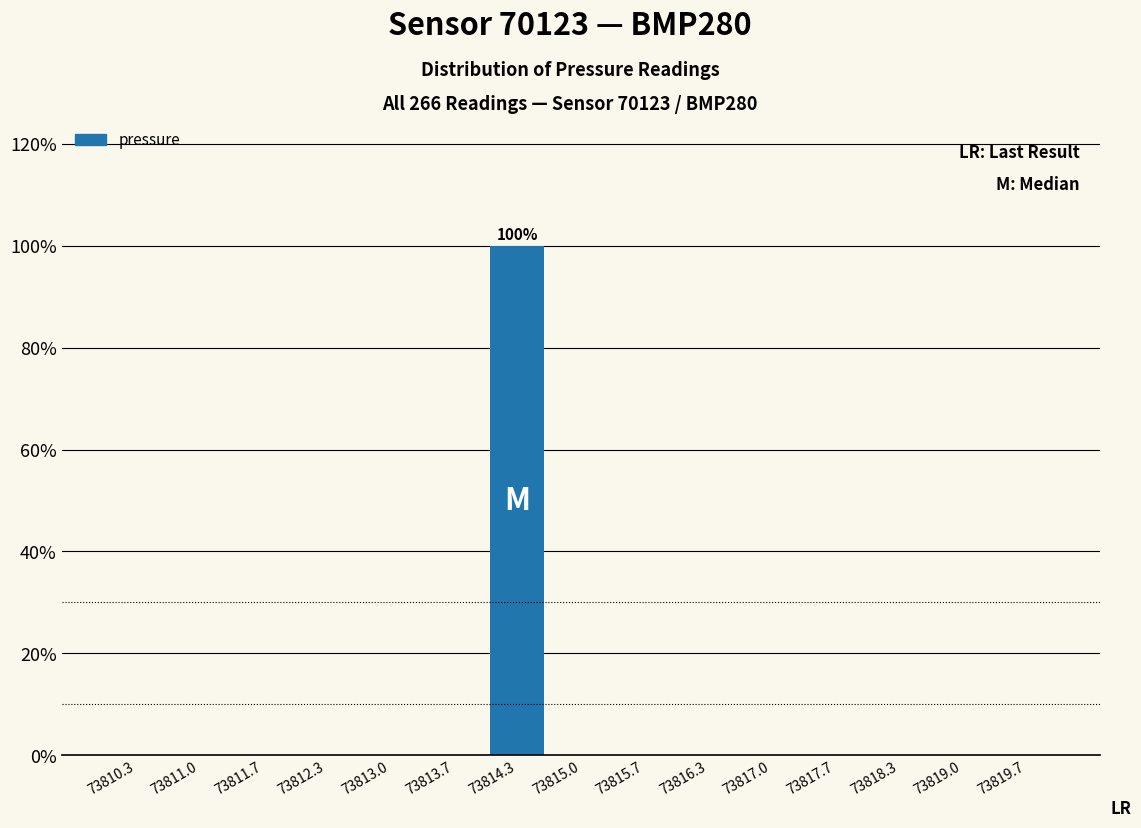

Over which range of the x-axis is the bar tallest?

73814.0 to 73814.7